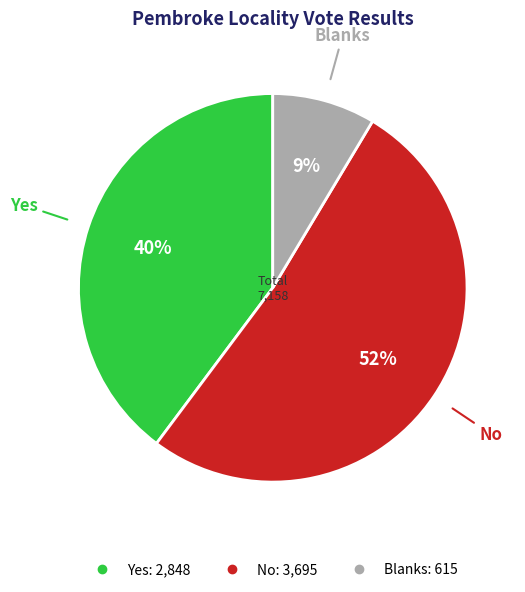

To the nearest percent, what percentage of the pie is Yes?

40%